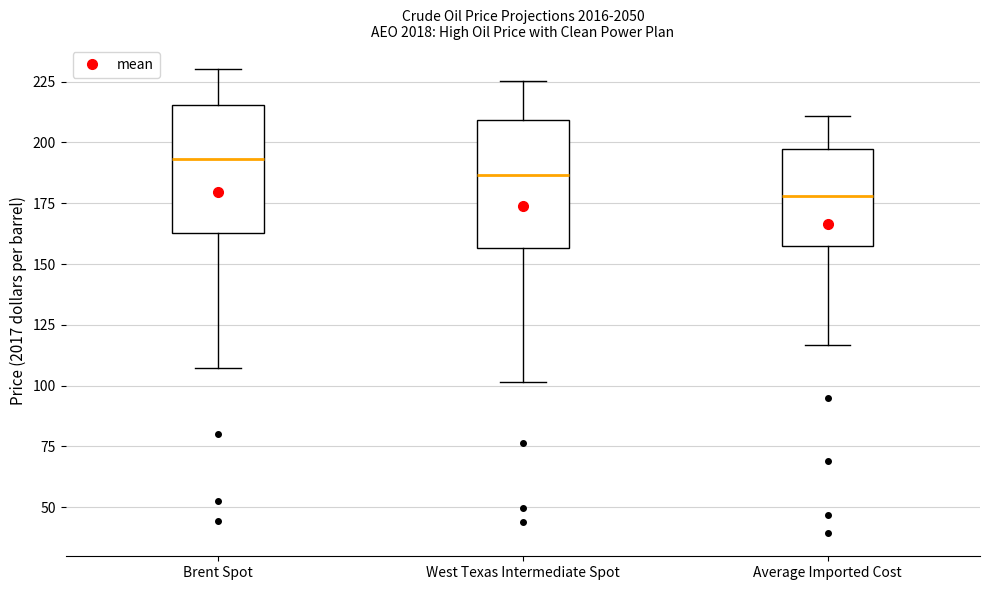

Where does the median line of the box for Brent Spot sit on the y-axis? The values are not printed on the chart, so give them approximately, as read against the axis.

195